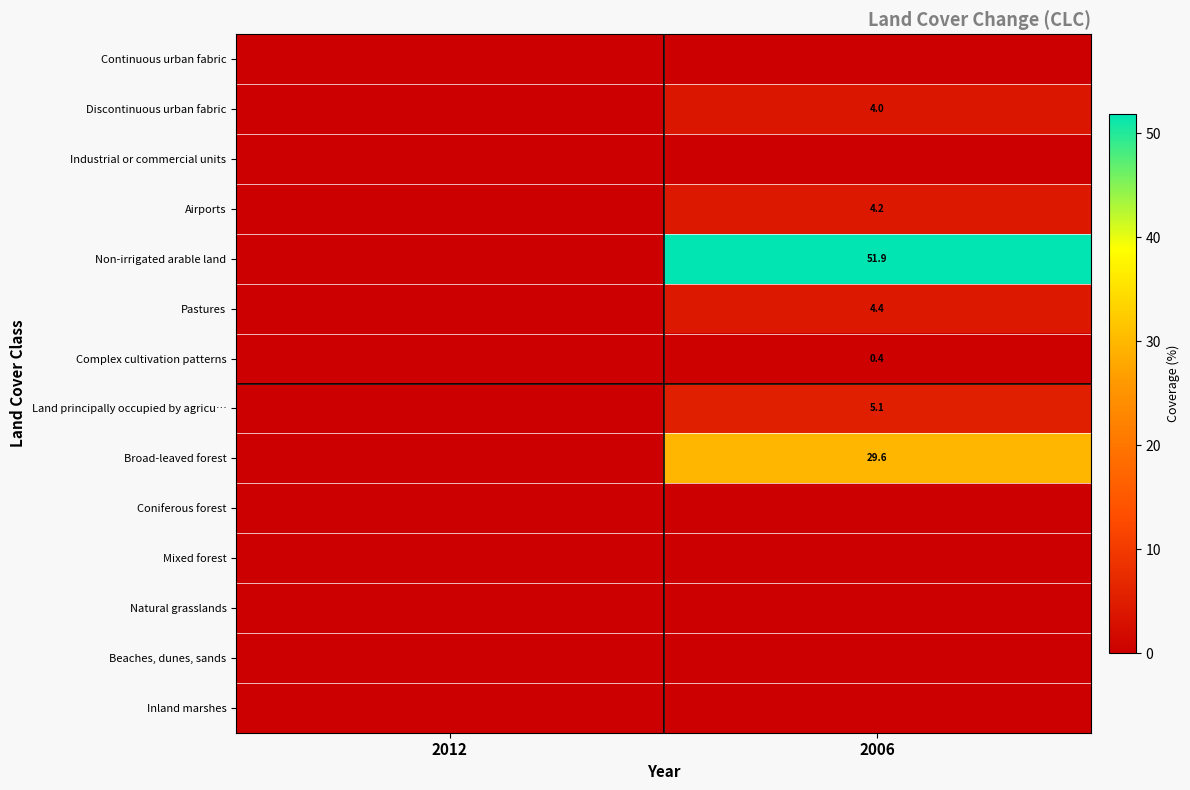

What is the maximum value for Discontinuous urban fabric?

4.0